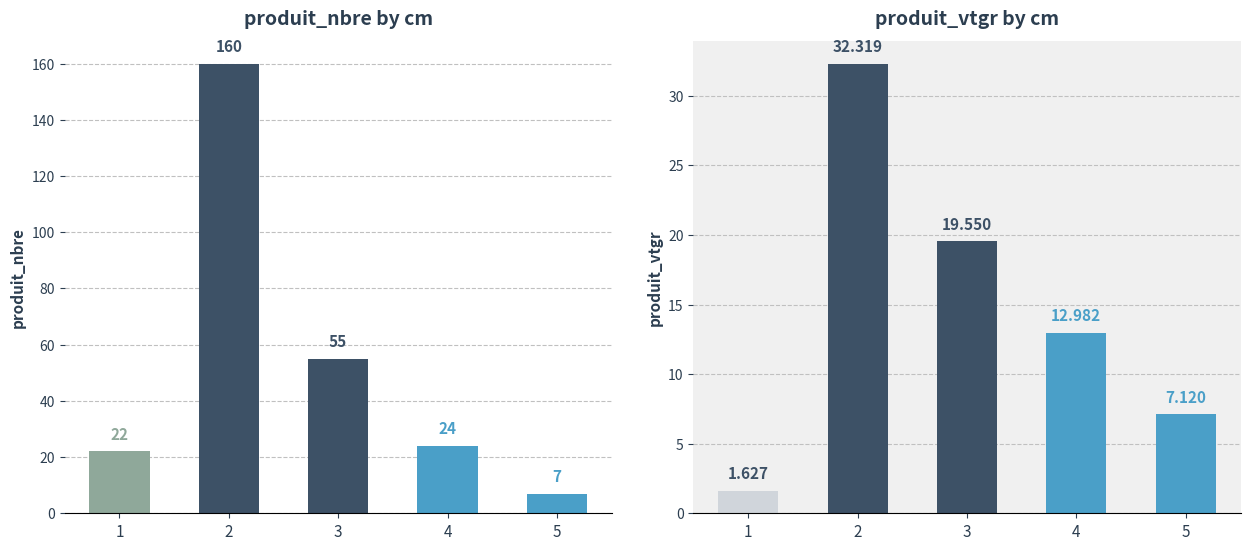

How many bars are there in each group?

2